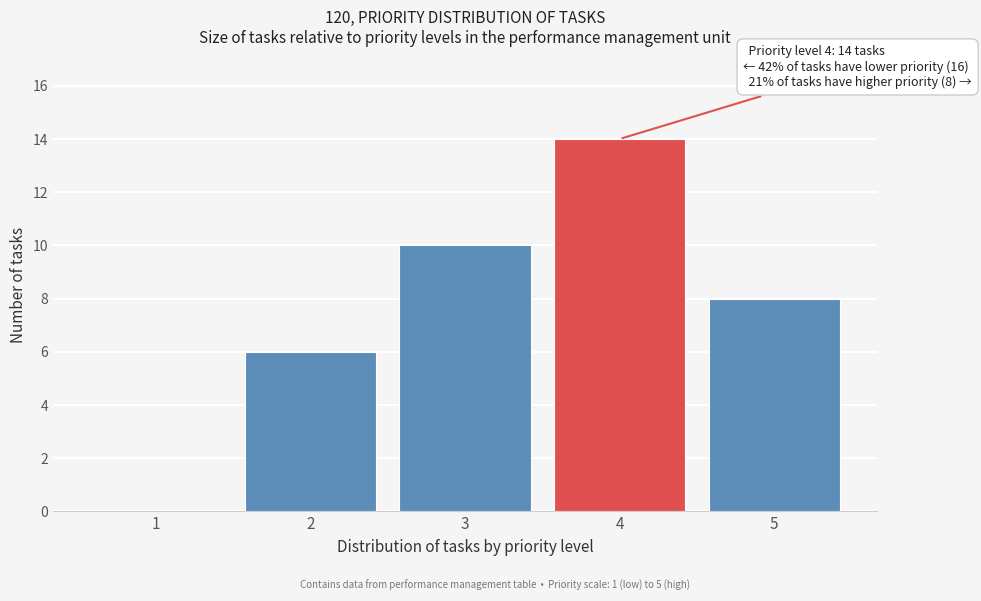

Reading left to right, transcribe all the data shown in this chart.

1=0	2=6	3=10	4=14	5=8